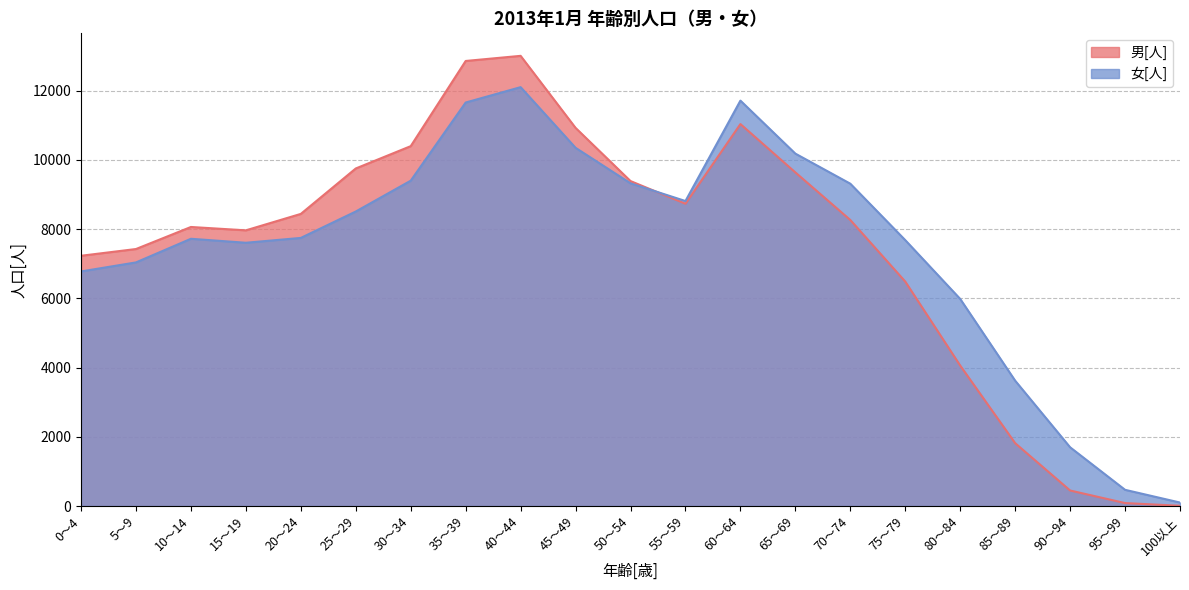

Reading left to right, extract all data points from this chart.

男[人]: 7232	7427	8064	7967	8442	9755	10400	12862	13010	10928	9391	8736	11038	9641	8266	6486	4058	1816	448	85	6
女[人]: 6779	7040	7723	7608	7748	8511	9402	11661	12105	10352	9326	8814	11716	10184	9315	7684	5984	3622	1697	468	100